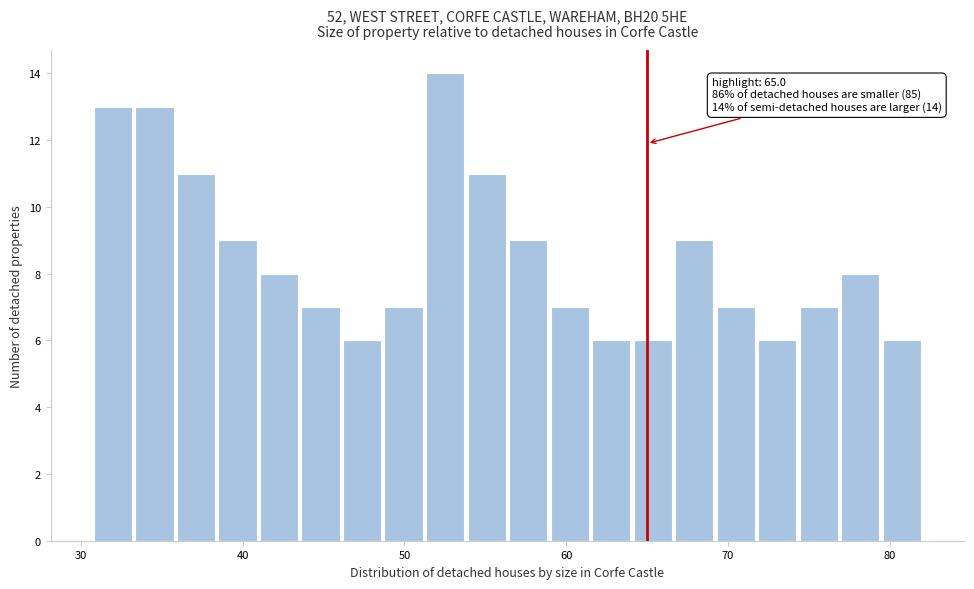

Around what value on the x-axis is the tallest bar? Give the approximate position of its centre, as read against the axis.

53